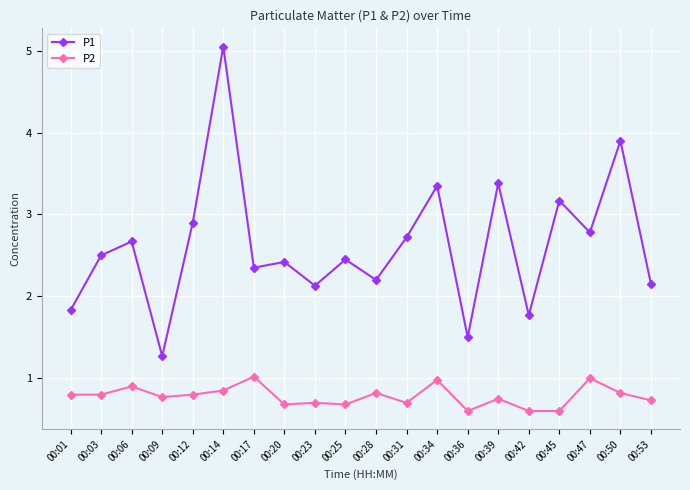

What is the difference between the P2 values at 00:14 and 00:34?

0.1